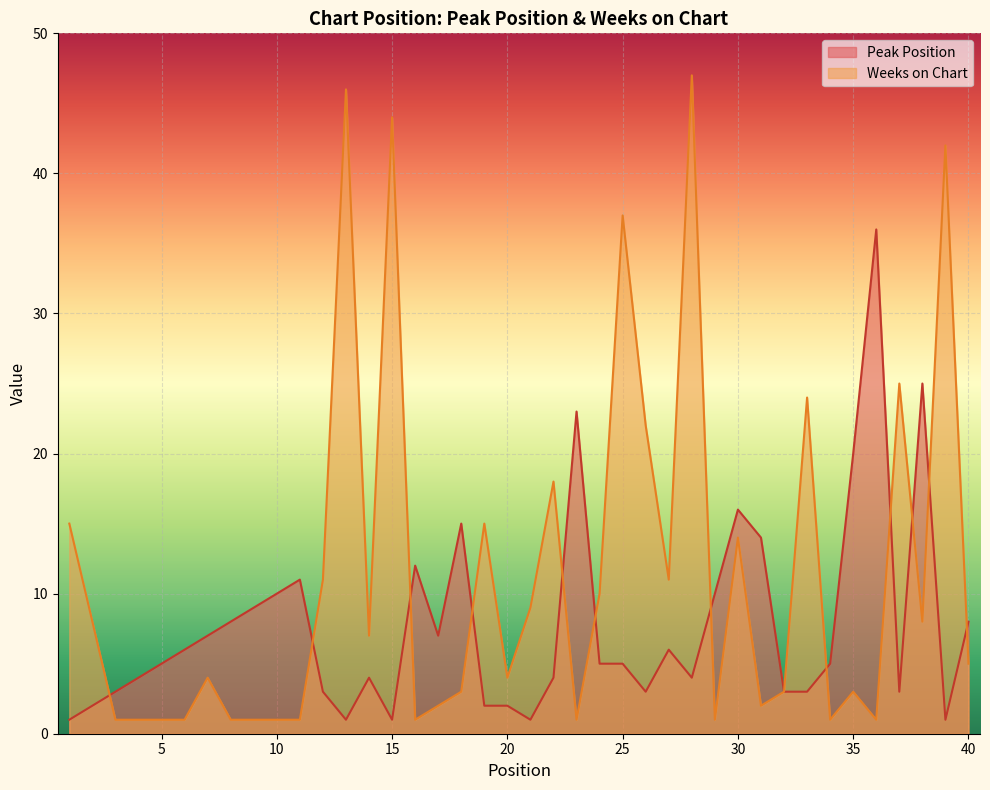

True or false: Peak Position and Weeks on Chart intersect in this chart.

True